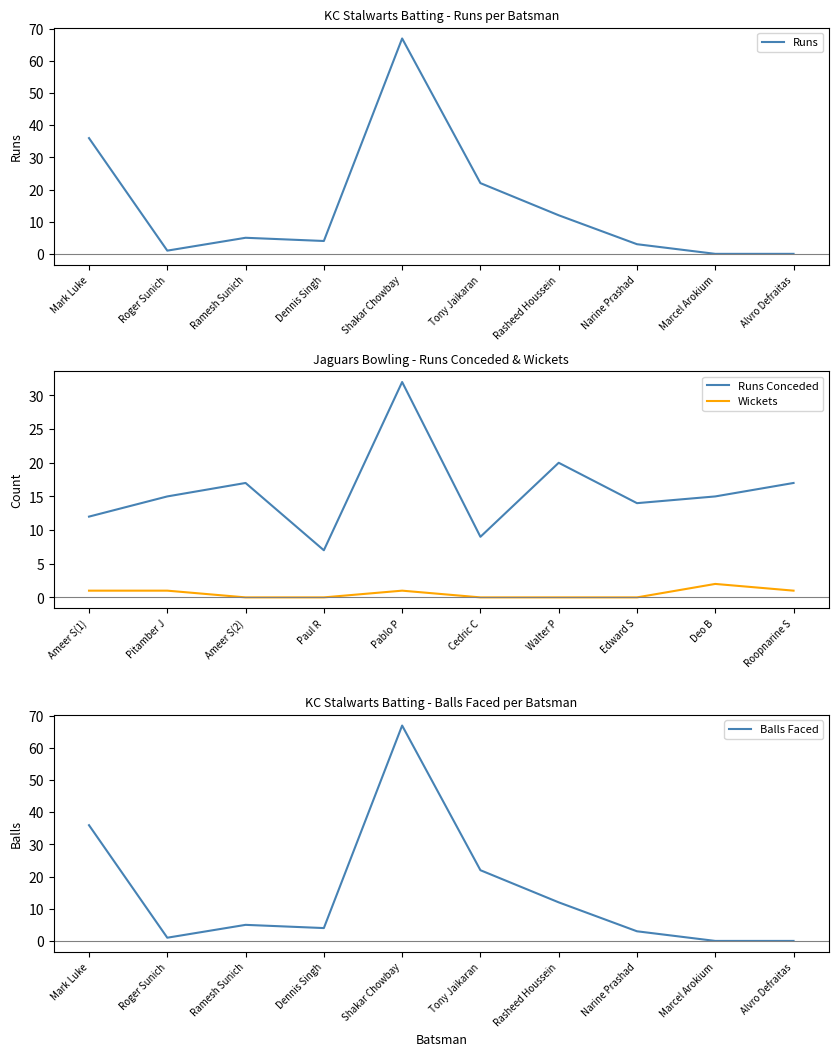

What is the minimum value for Runs Conceded?

7